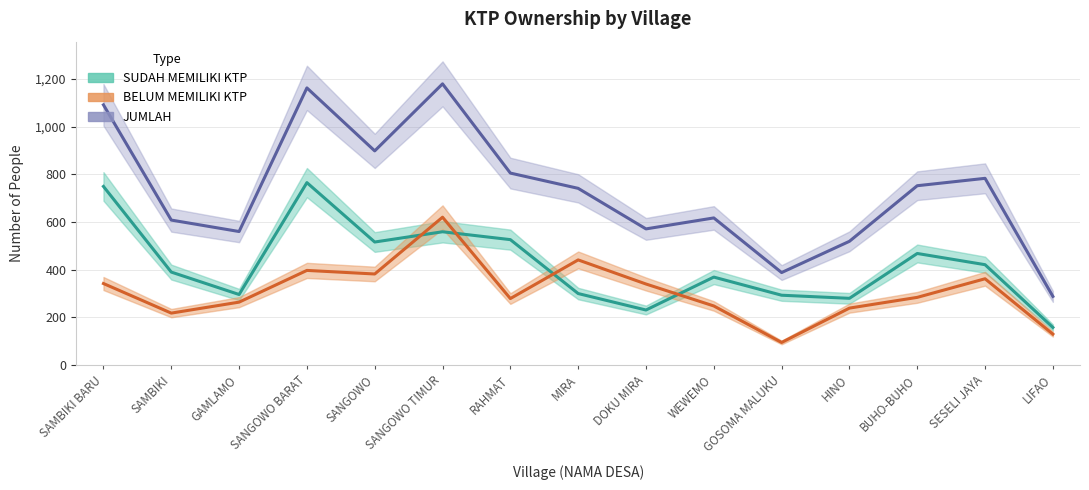

What is the label of the 2nd point from the right?

SESELI JAYA